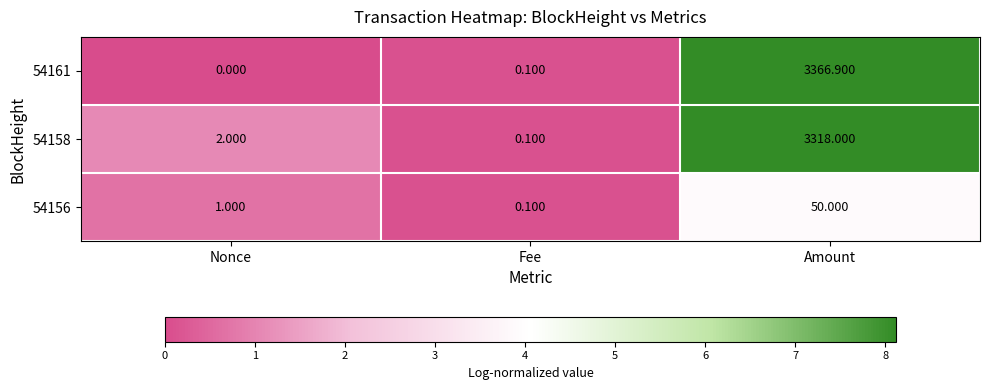

Which series changed the most between Nonce and Amount?

54161